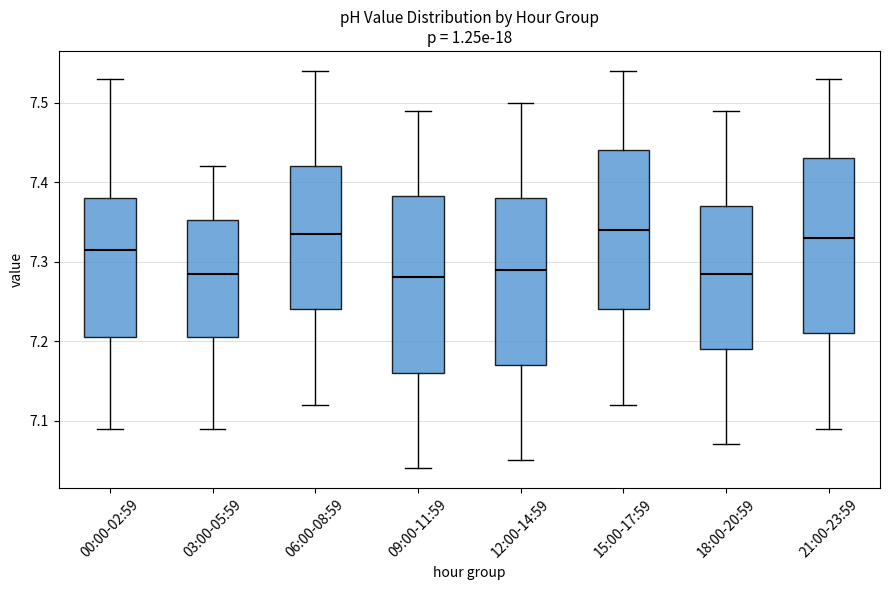

Reading left to right, transcribe this box plot: for each box, give where its median line is, the range the box spans, and where its two whiskers end, as read against the y-axis. The values are not printed on the chart, so give them approximately, as read against the axis.

00:00-02:59: median 7.32, box 7.21 to 7.38, whiskers 7.09 to 7.53
03:00-05:59: median 7.29, box 7.21 to 7.35, whiskers 7.09 to 7.42
06:00-08:59: median 7.34, box 7.24 to 7.42, whiskers 7.12 to 7.54
09:00-11:59: median 7.28, box 7.16 to 7.38, whiskers 7.04 to 7.49
12:00-14:59: median 7.29, box 7.17 to 7.38, whiskers 7.05 to 7.50
15:00-17:59: median 7.34, box 7.24 to 7.44, whiskers 7.12 to 7.54
18:00-20:59: median 7.29, box 7.19 to 7.37, whiskers 7.07 to 7.49
21:00-23:59: median 7.33, box 7.21 to 7.43, whiskers 7.09 to 7.53